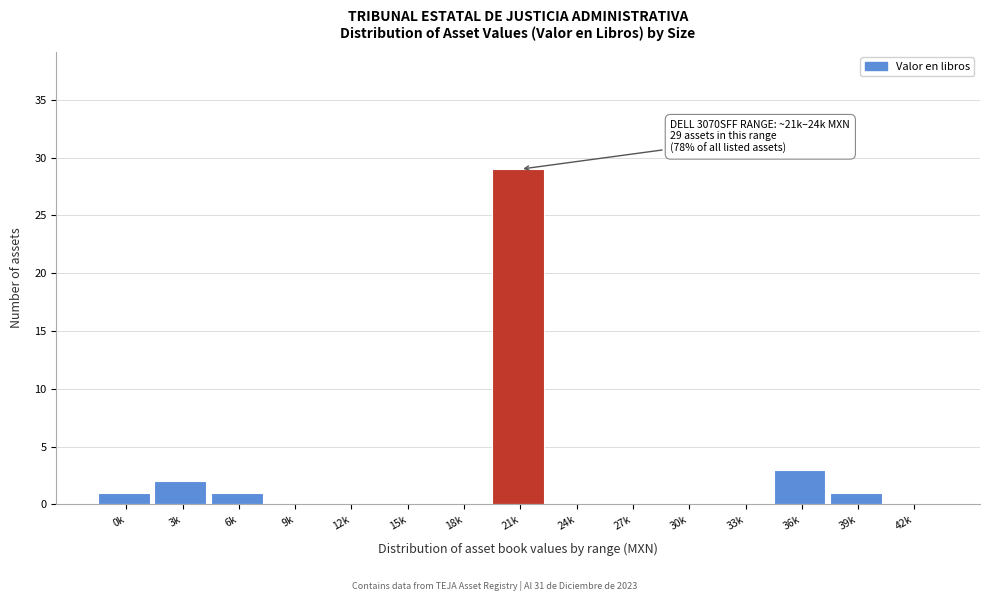

Reading right to left, transcribe all the data shown in this chart.

42k=0	39k=1	36k=3	33k=0	30k=0	27k=0	24k=0	21k=29	18k=0	15k=0	12k=0	9k=0	6k=1	3k=2	0k=1